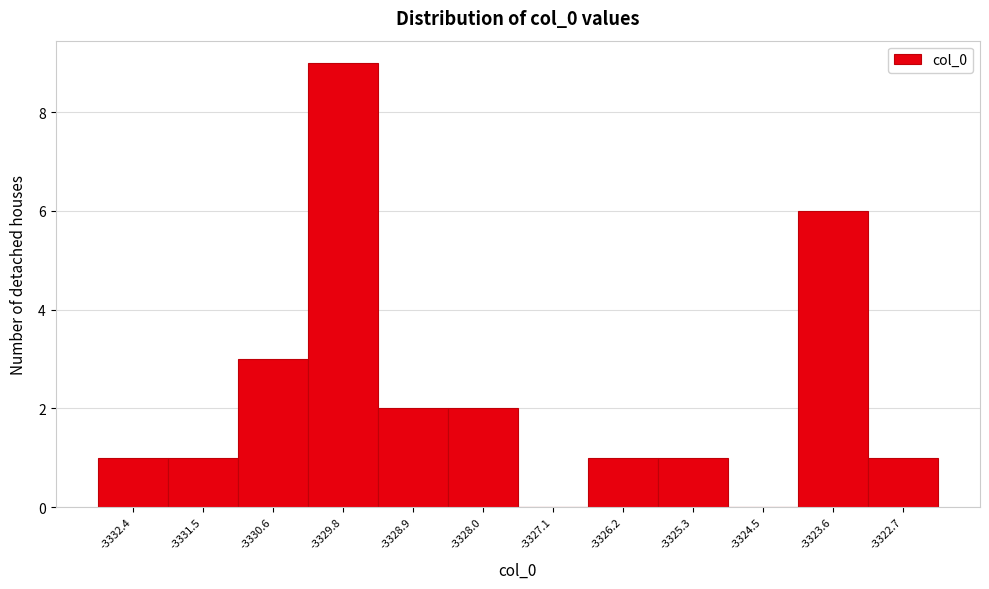

Reading left to right, list every bar in this chart as the range it spans on the x-axis followed by its height. Neither the bar edges nor the heights are printed on the chart, so give them approximately, as read against the axes.

-3332.8 to -3332.0: 1
-3332.0 to -3331.1: 1
-3331.1 to -3330.2: 3
-3330.2 to -3329.3: 9
-3329.3 to -3328.4: 2
-3328.4 to -3327.6: 2
-3327.6 to -3326.7: 0
-3326.7 to -3325.8: 1
-3325.8 to -3324.9: 1
-3324.9 to -3324.0: 0
-3324.0 to -3323.1: 6
-3323.1 to -3322.3: 1